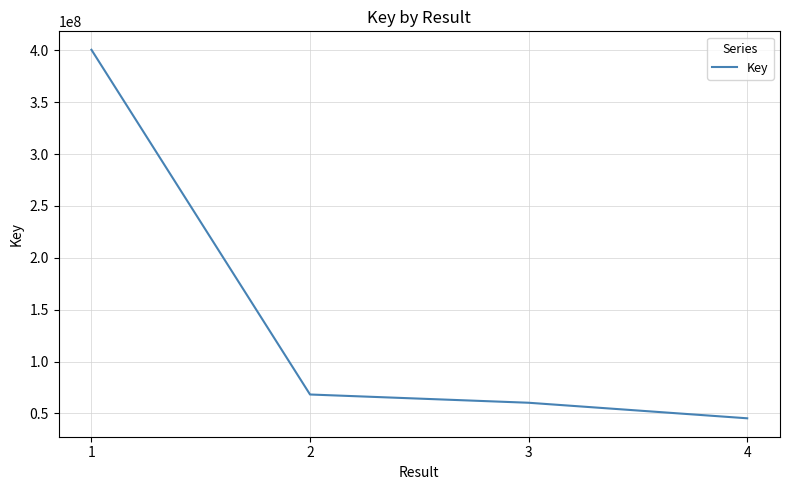

What is the difference between the values at 4 and 3?

14985217